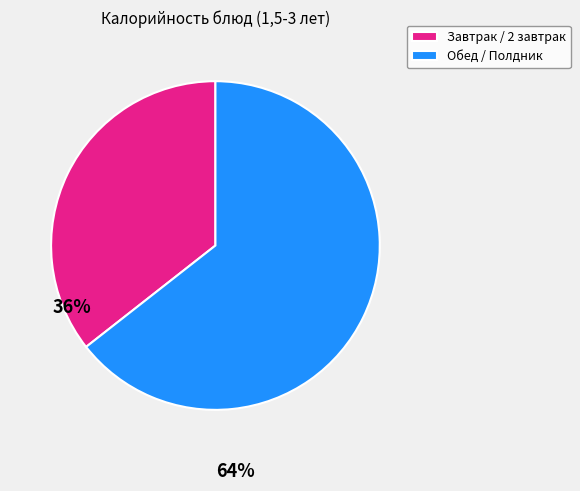

The Обед / Полдник slice represents 51% of the pie. True or false?

False